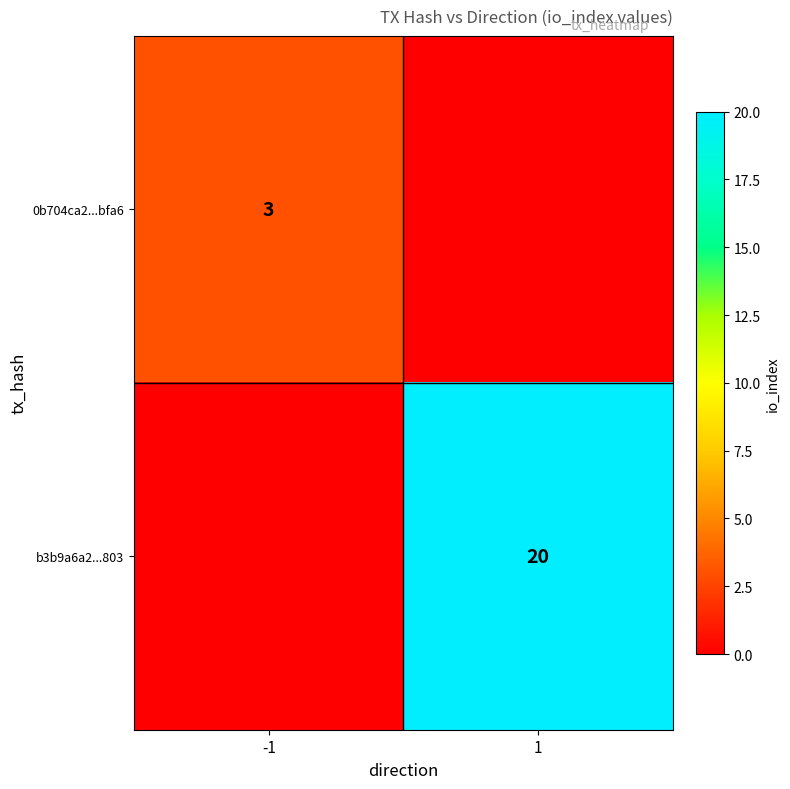

True or false: 0b704ca2...bfa6 has a value of 5 at -1.

False